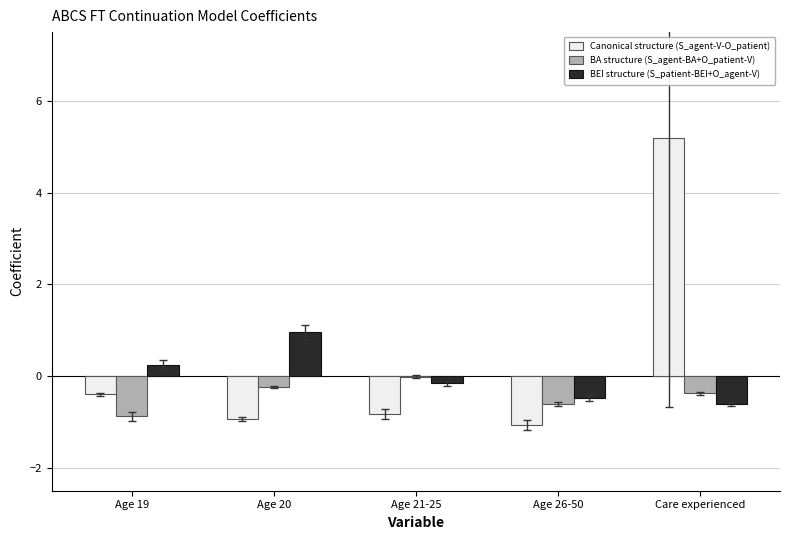

What is the spread (max minus min) of values at Care experienced?

5.8